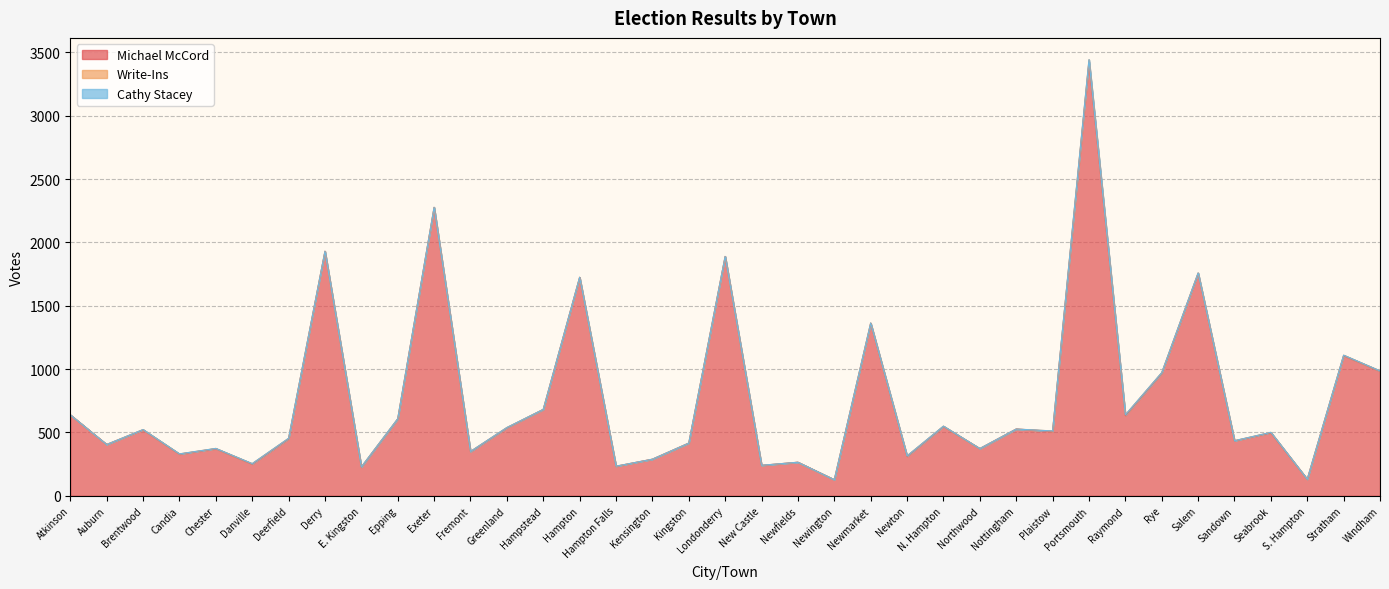

What is the label of the 14th point from the right?

Newton